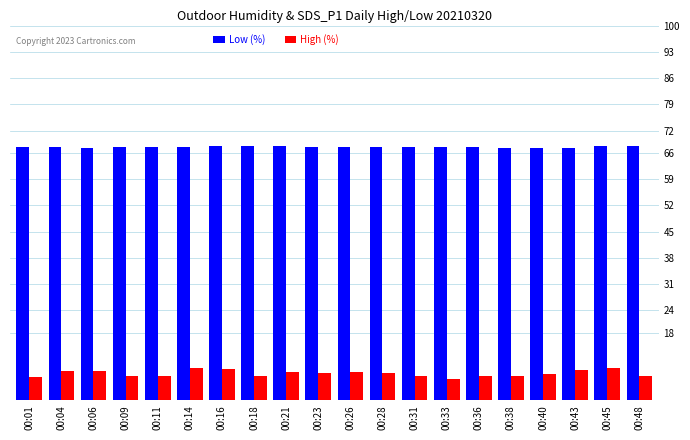

At which label does High (%) first exceed 7?

00:04